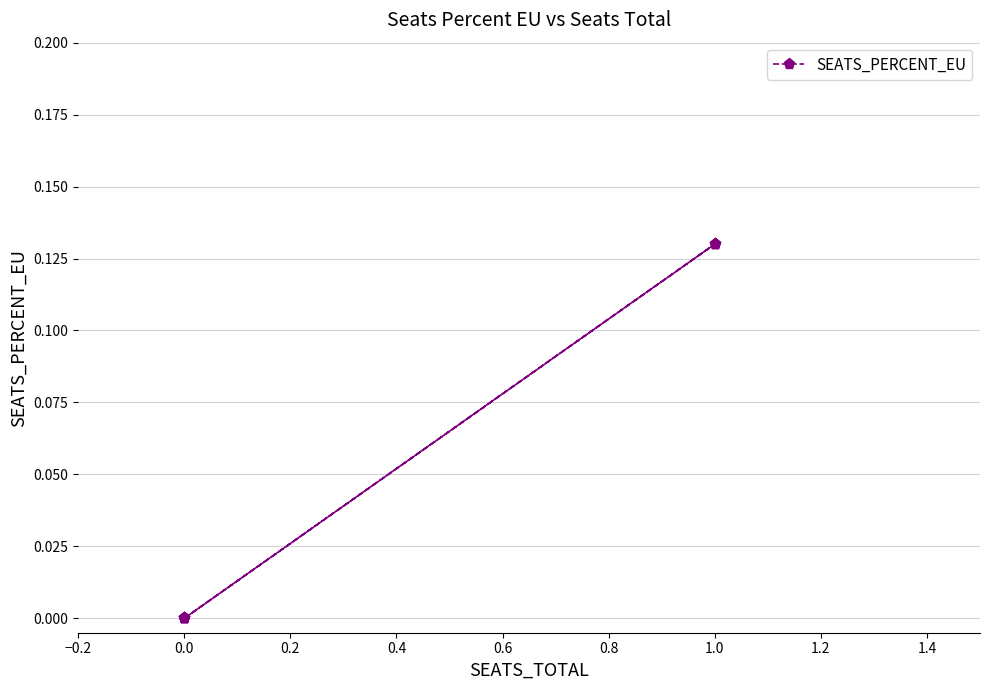

How many lines are shown in the chart?

1